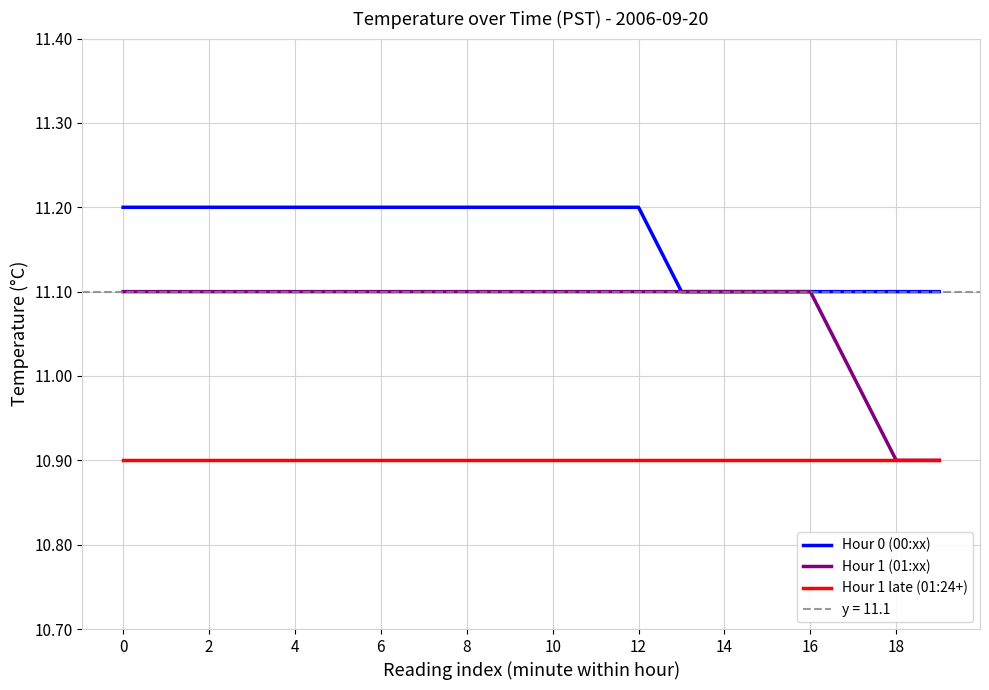

True or false: Hour 1 (01:xx) has more than 1 interior local peaks.

False